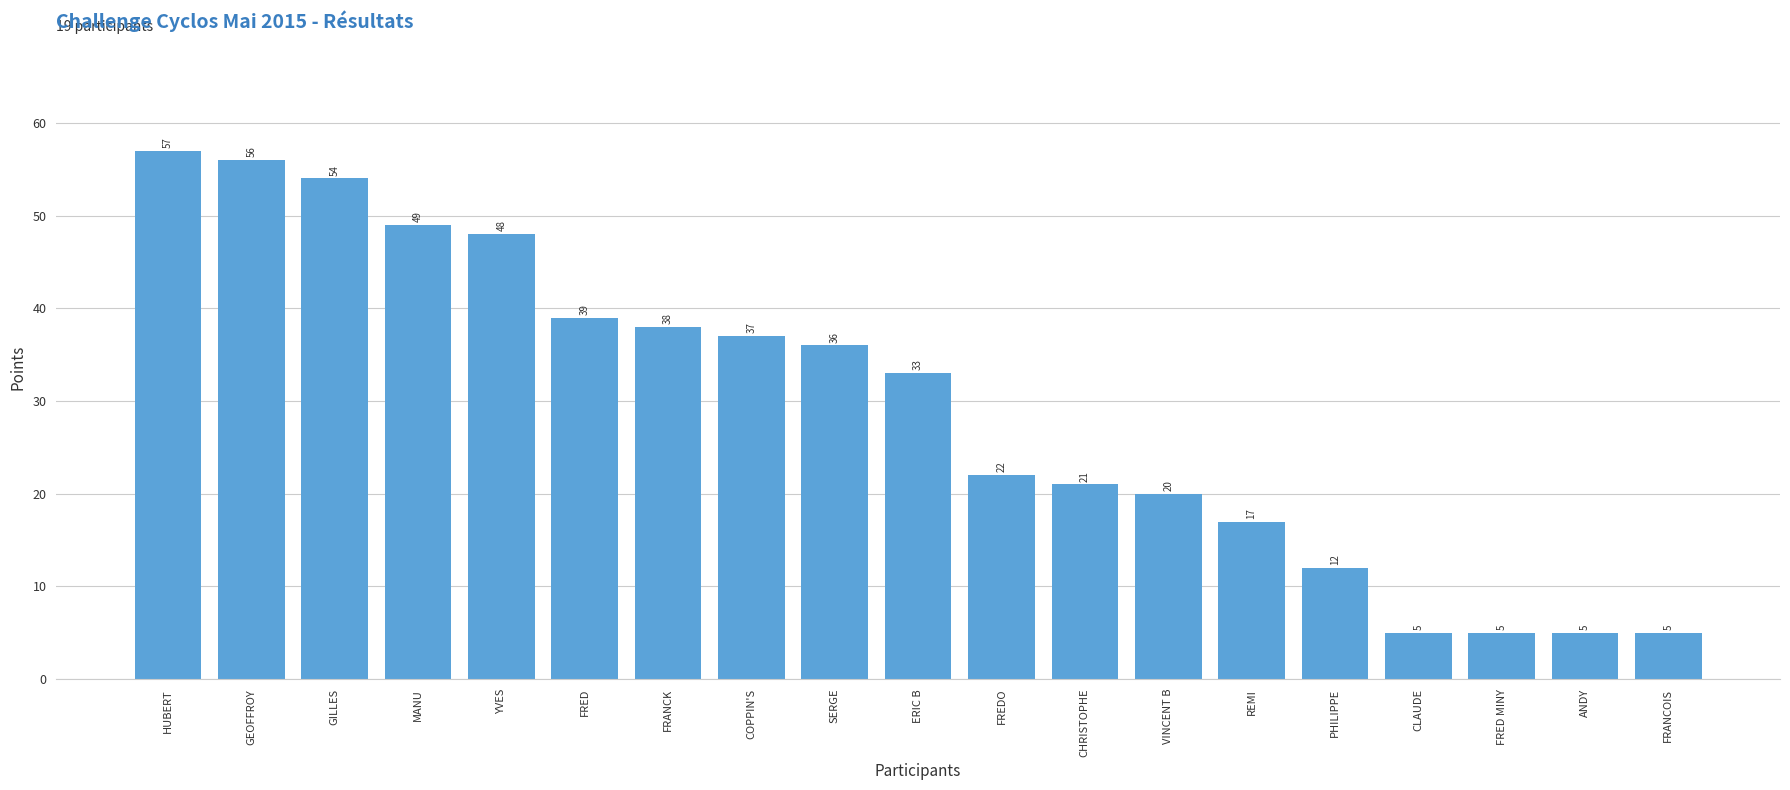

Reading right to left, list all the values displayed in this chart.

5	5	5	5	12	17	20	21	22	33	36	37	38	39	48	49	54	56	57